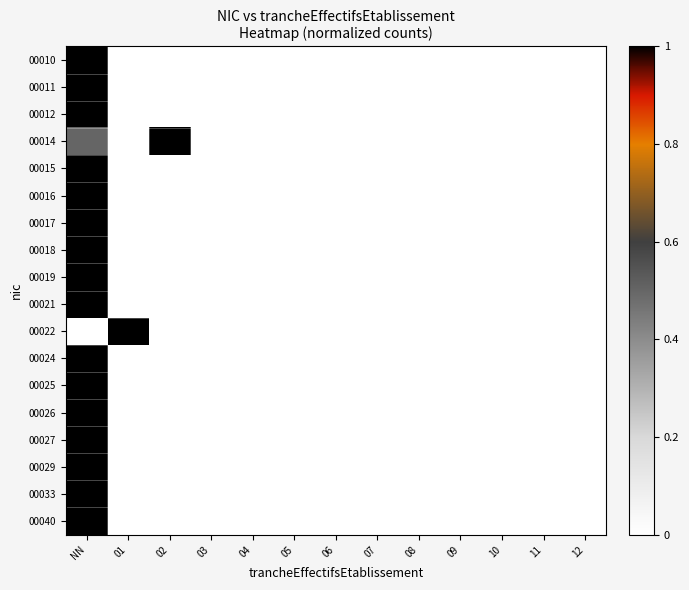

Count the number of data series in this chart.

18